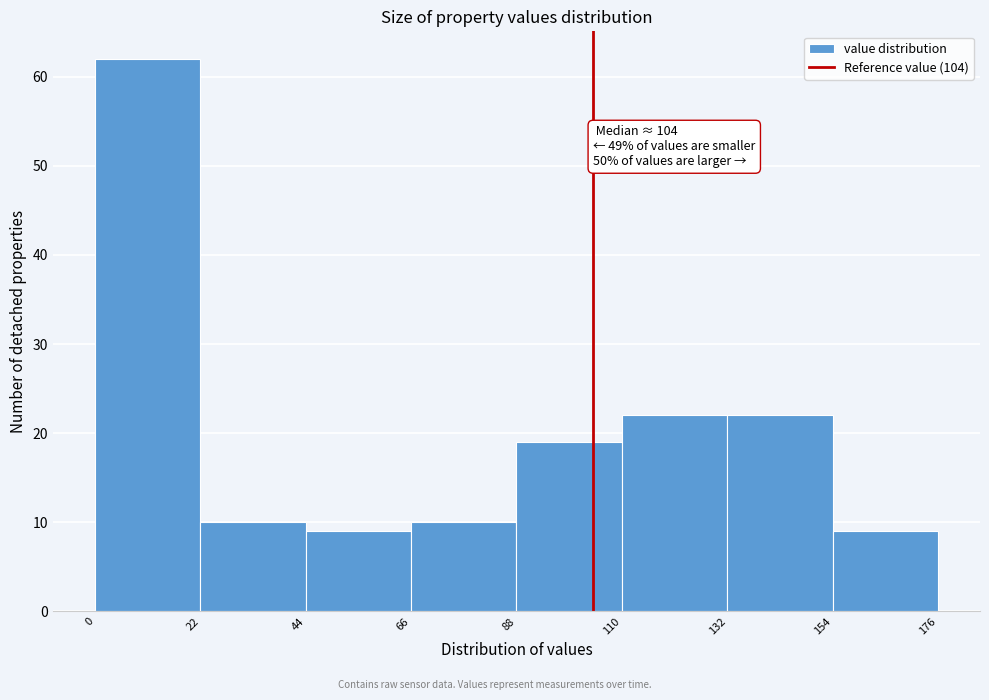

Over which range of the x-axis is the bar tallest?

0 to 22